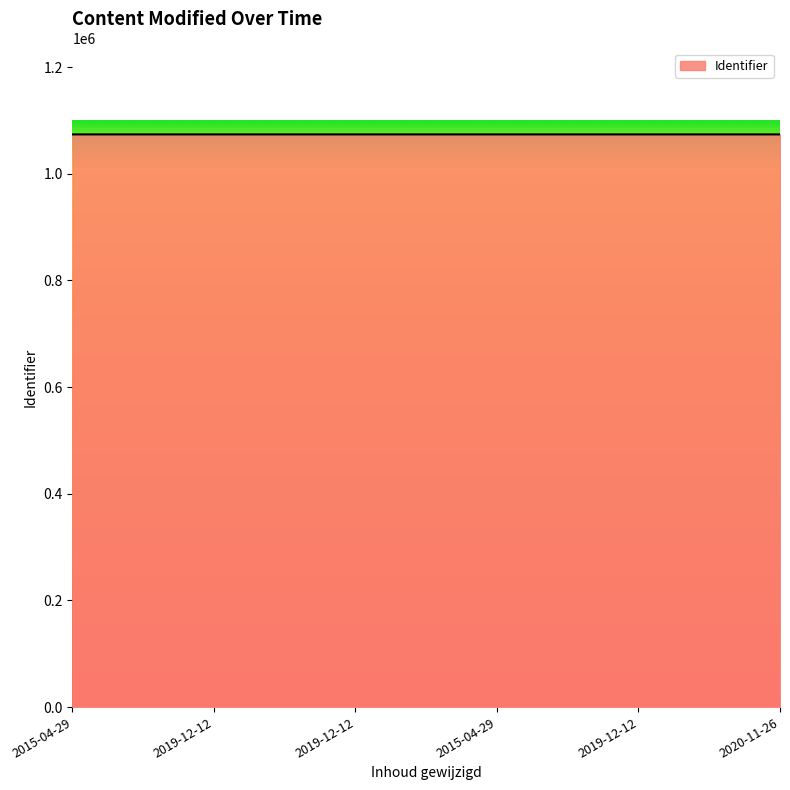

How many values are between 1073962 and 1073965?

4